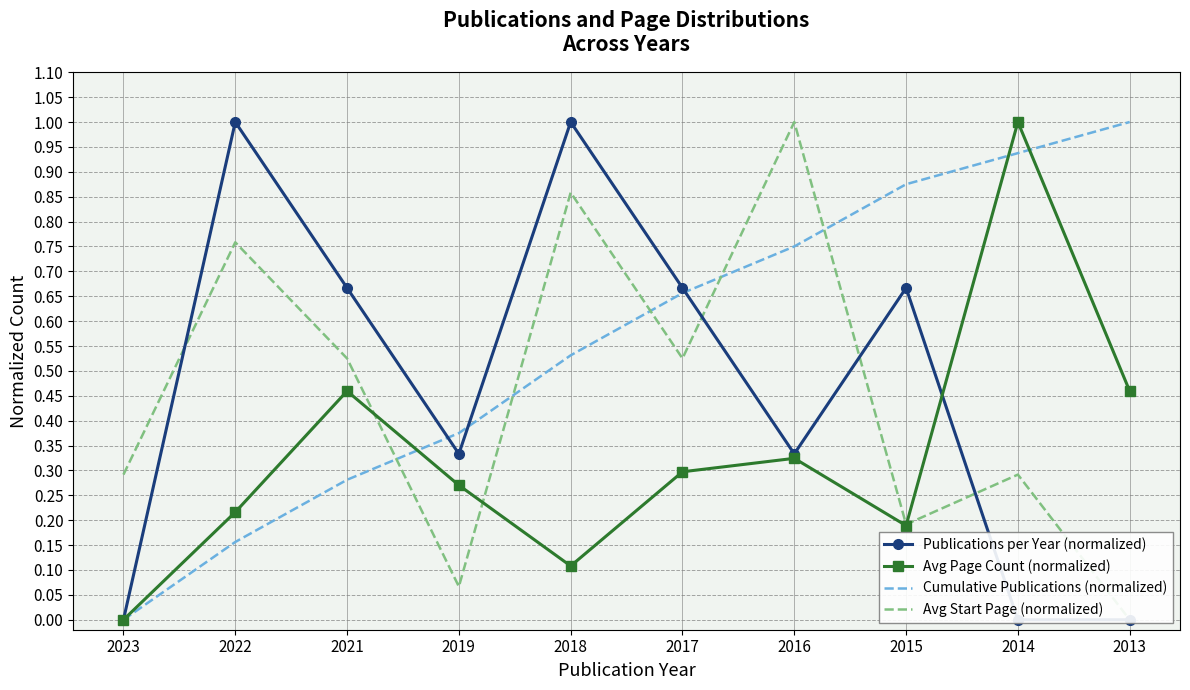

Which label corresponds to the smallest value in the chart?

2023